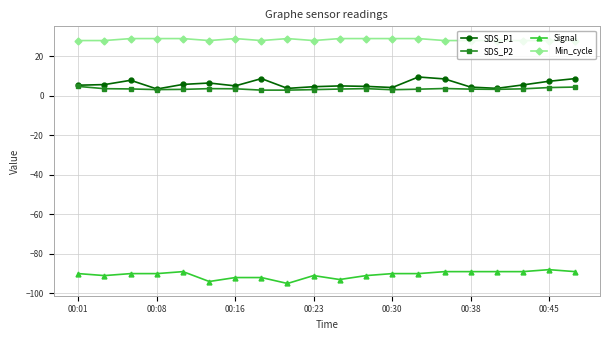

How many lines are shown in the chart?

4